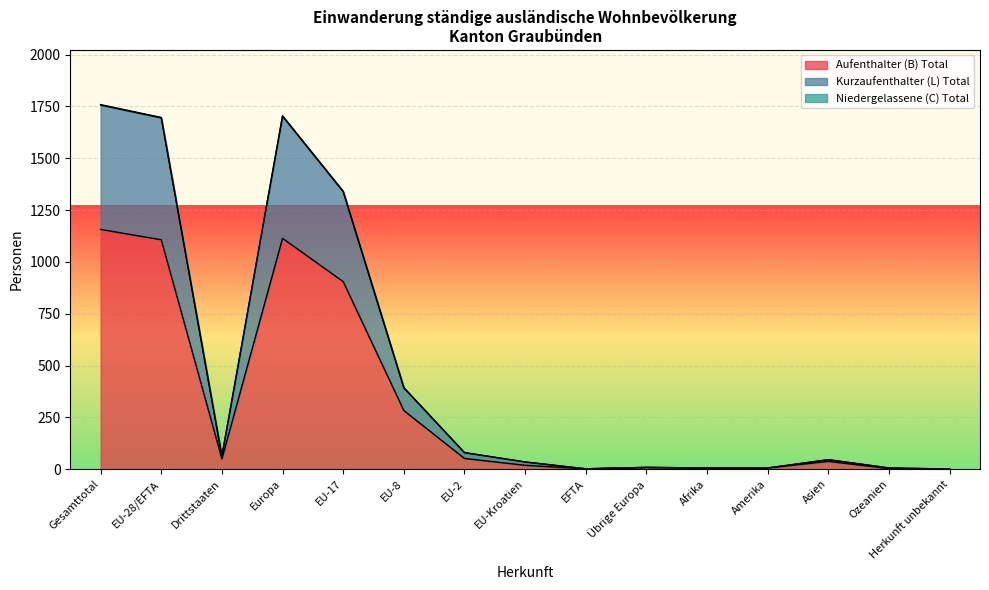

At how many categories does at least one series exceed 1079?

4